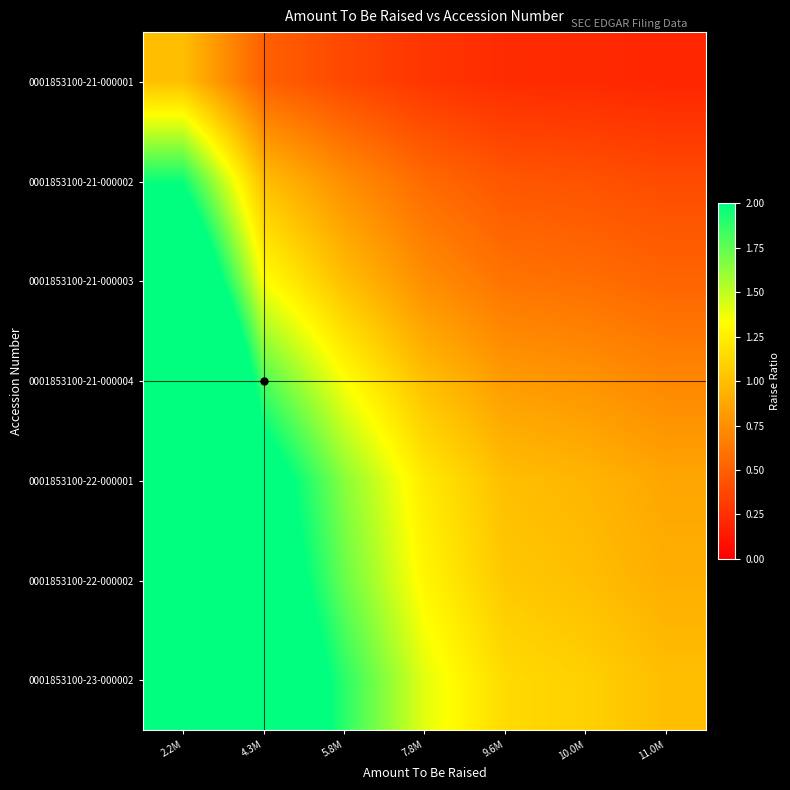

At which category is the sum across all series the highest?

2.2M